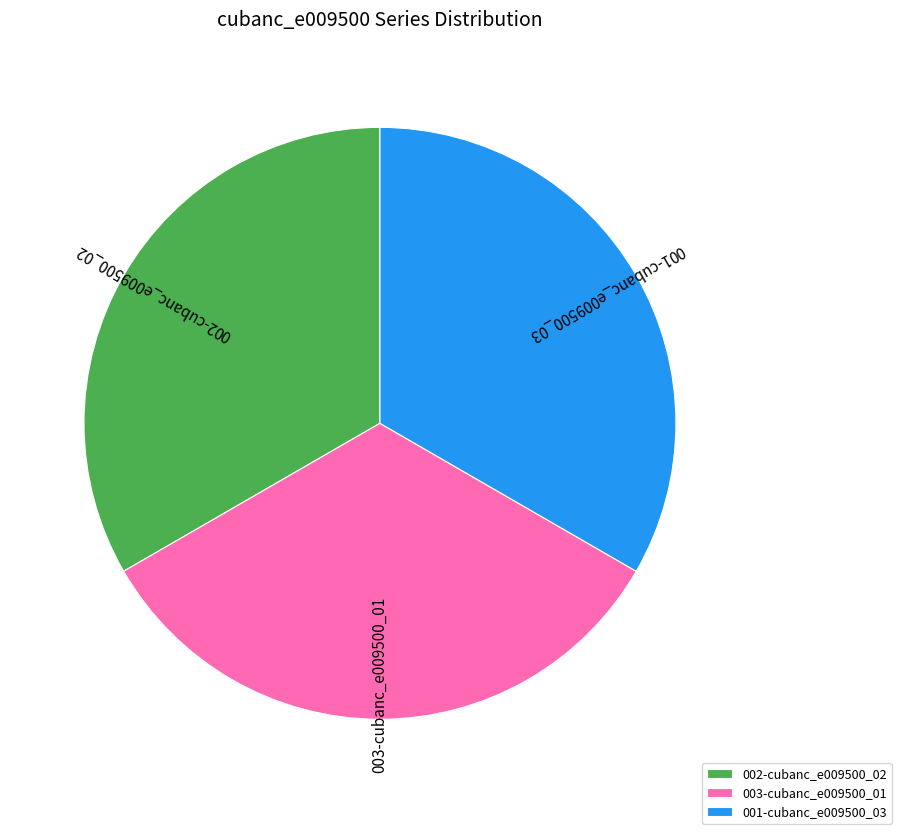

What is the ratio of the value at 001-cubanc_e009500_03 to the value at 002-cubanc_e009500_02?

1.0